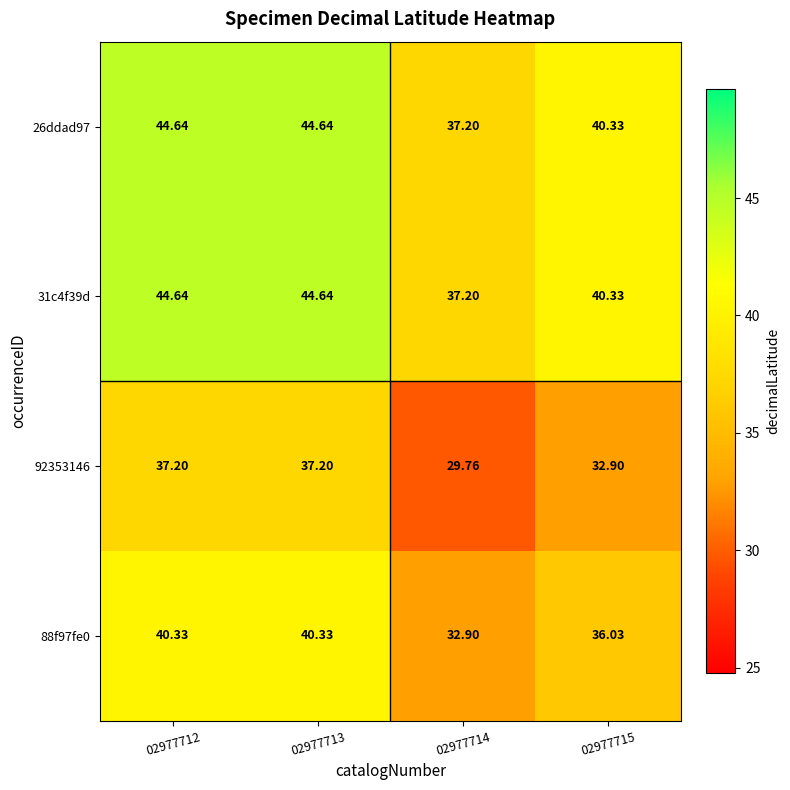

Reading right to left, what are all the values shown in this chart?

26ddad97: 02977715=40.3	02977714=37.2	02977713=44.6	02977712=44.6
31c4f39d: 02977715=40.3	02977714=37.2	02977713=44.6	02977712=44.6
92353146: 02977715=32.9	02977714=29.8	02977713=37.2	02977712=37.2
88f97fe0: 02977715=36.0	02977714=32.9	02977713=40.3	02977712=40.3